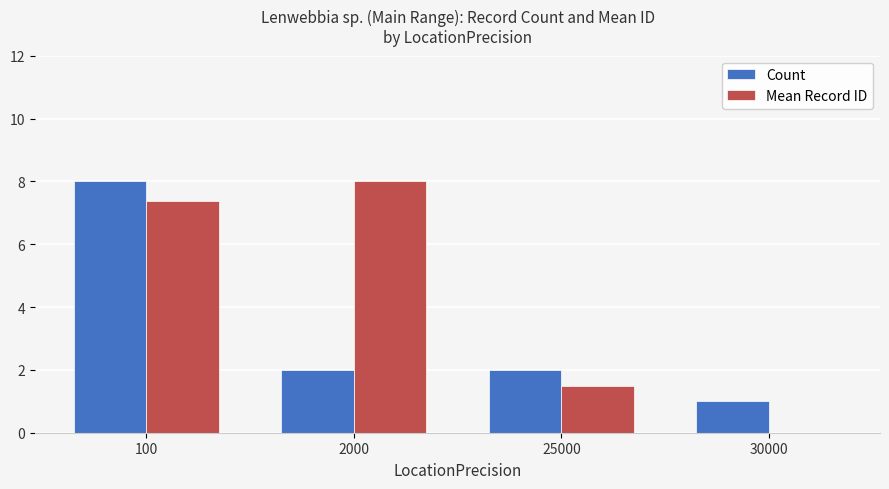

Which series changed the most between 25000 and 30000?

Mean Record ID